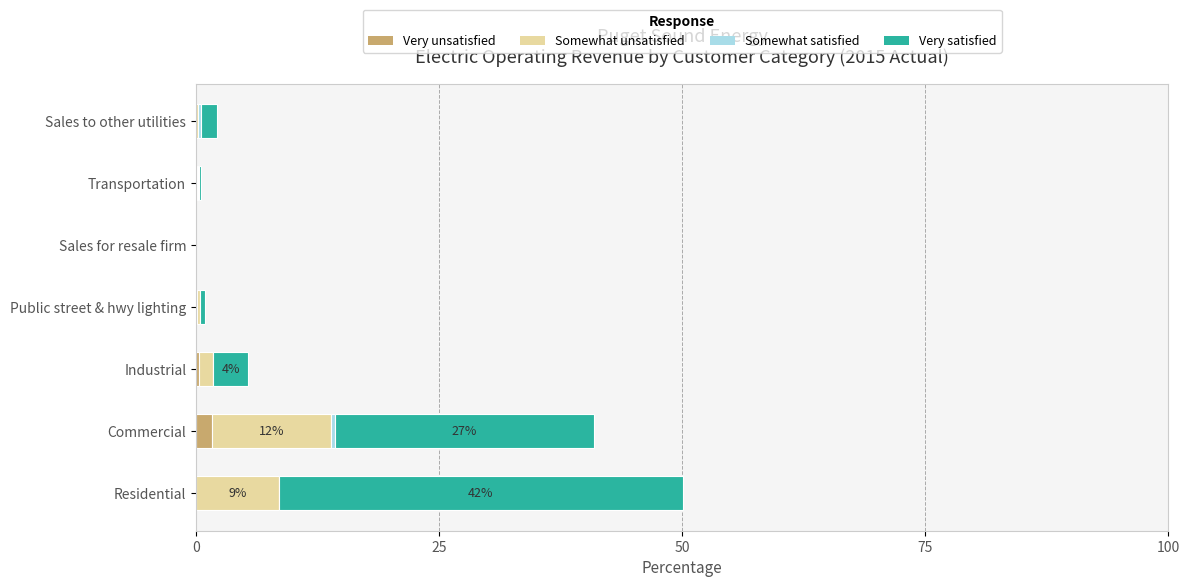

How many series are shown in this chart?

4